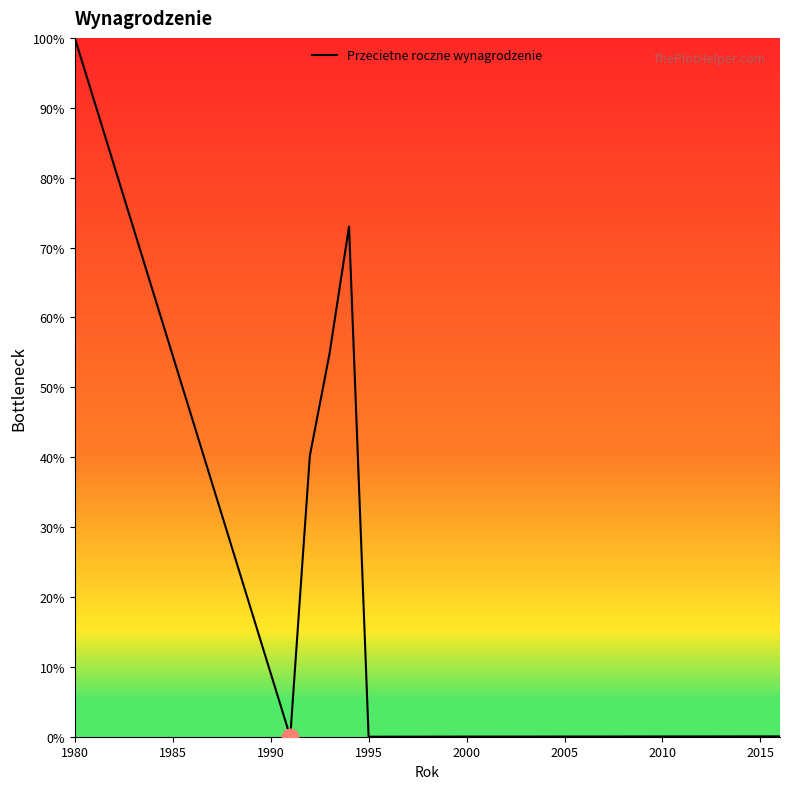

What is the maximum value shown in the chart?

100.0